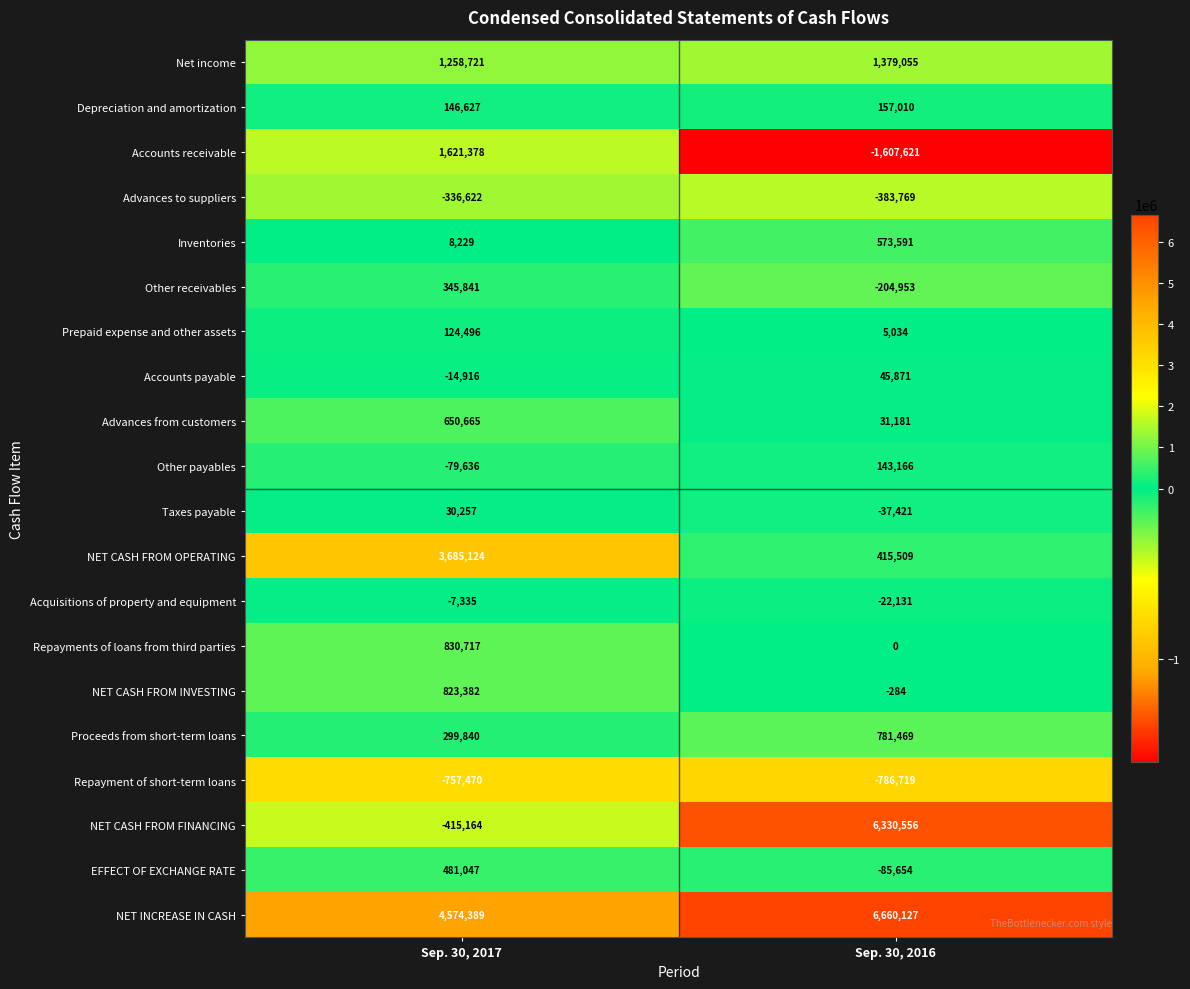

What is the smallest value displayed?

-1607621